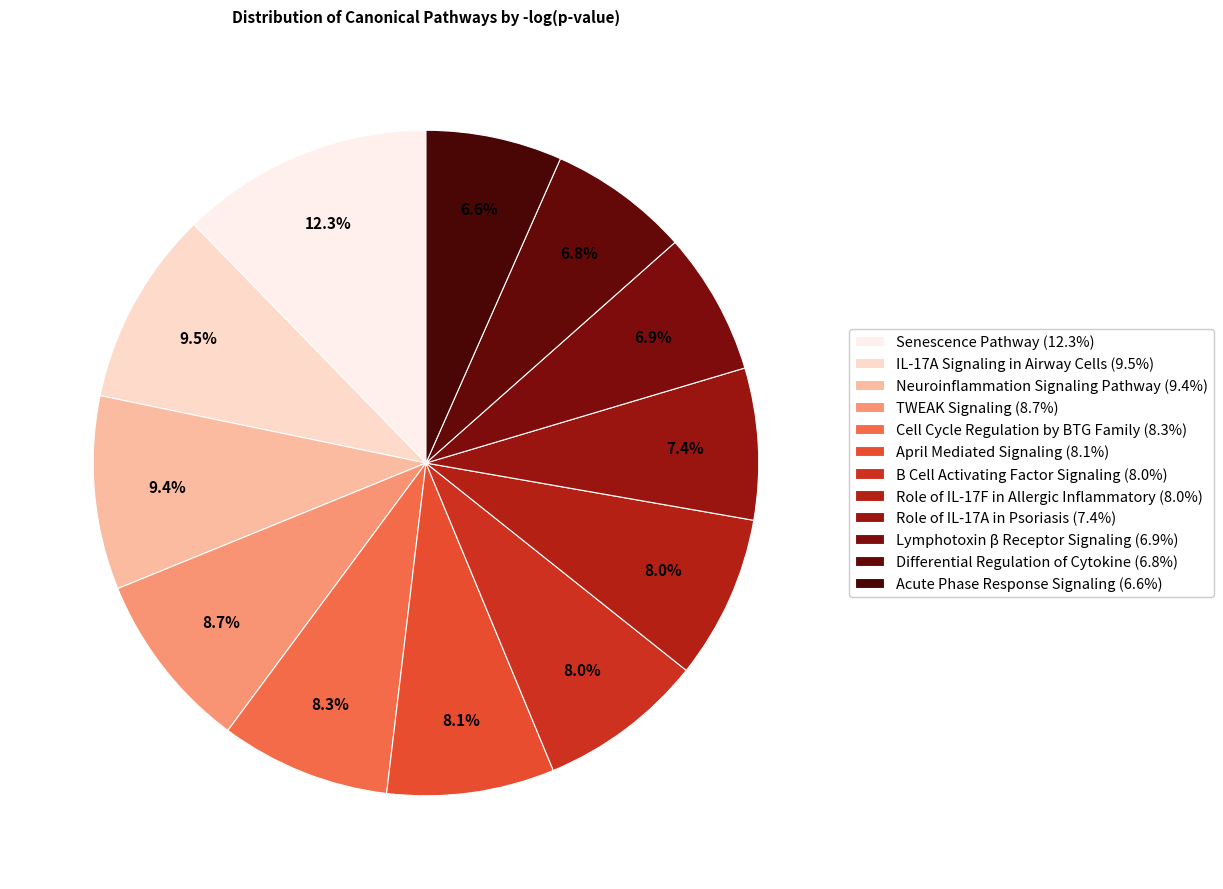

How many segments does this pie chart have?

12